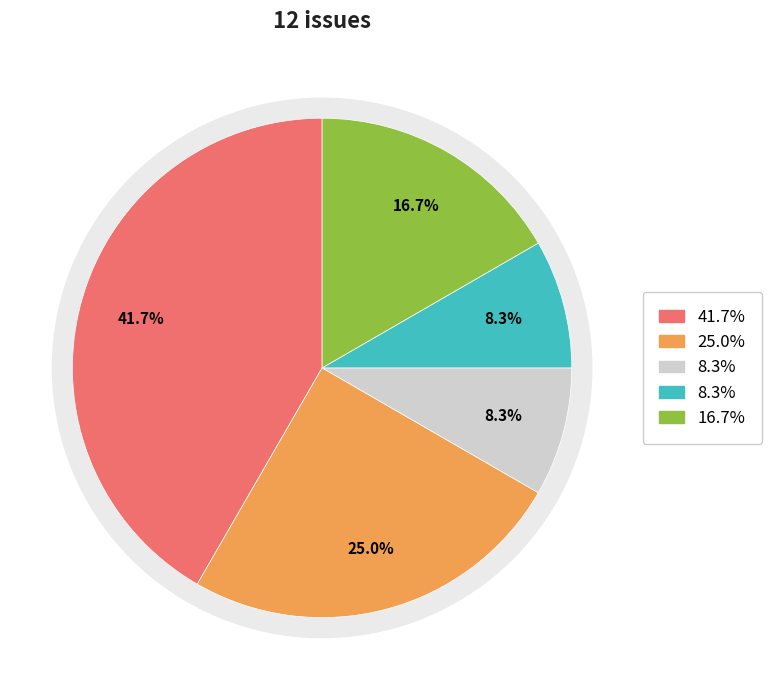

To the nearest percent, what is the combined percentage of assigned-enhancement and assigned-defect?

33%